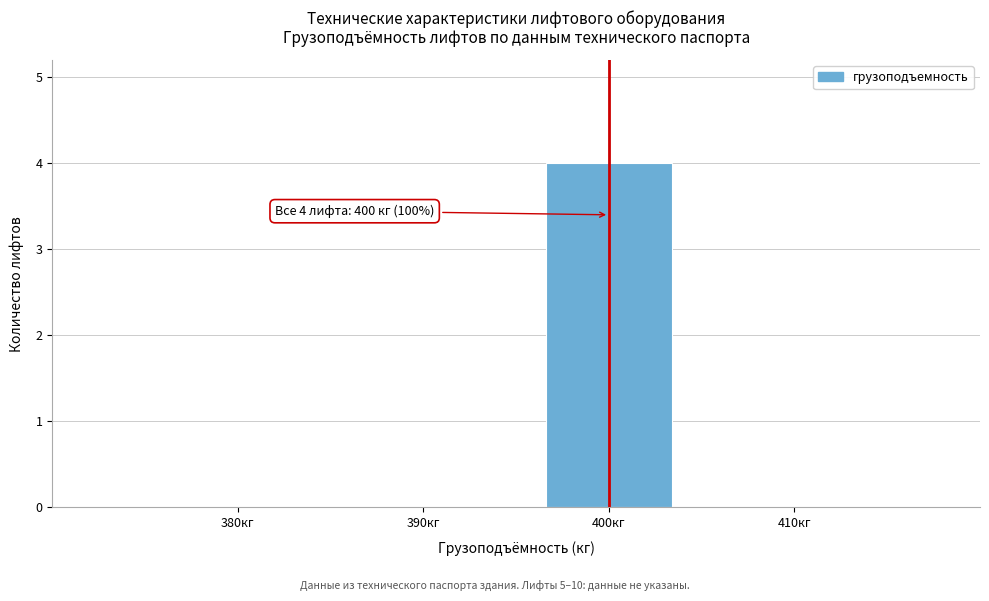

Over which range of the x-axis is the bar tallest?

395 to 405